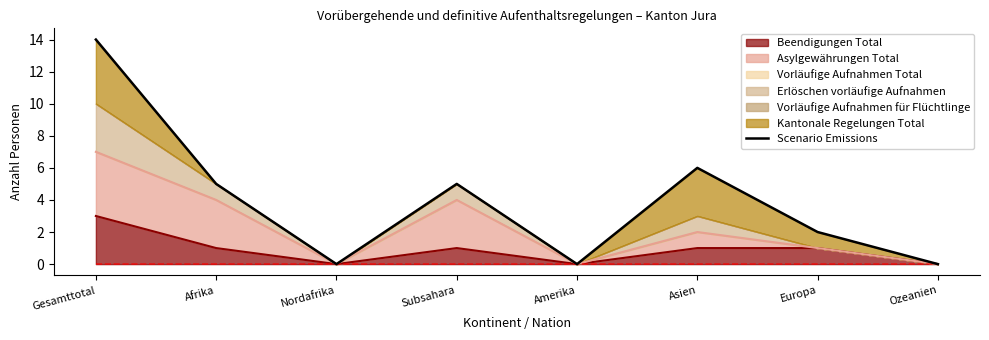

Which category has the highest value across all series?

Gesamttotal